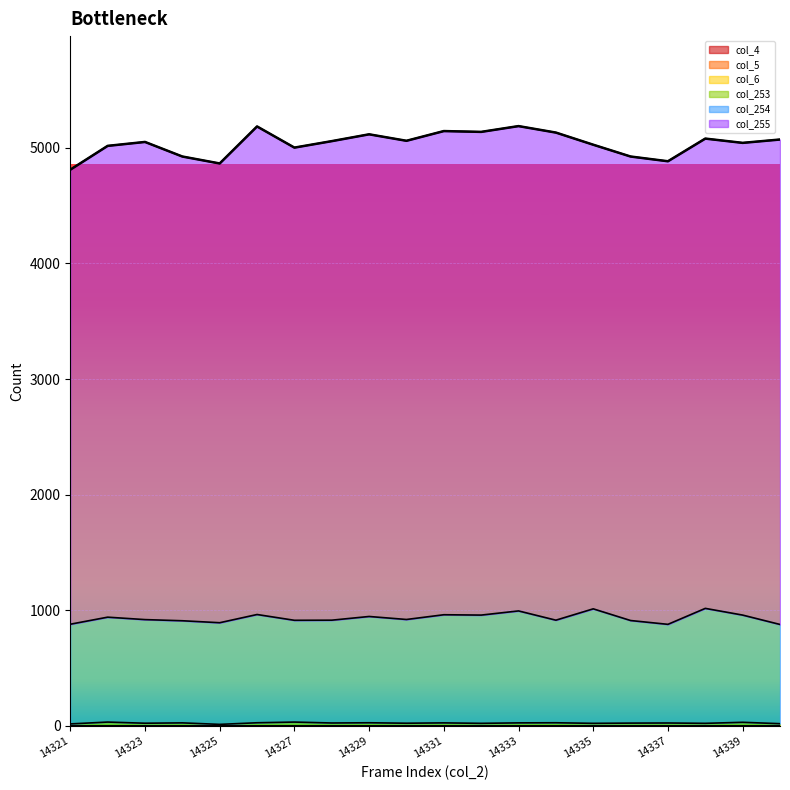

True or false: col_5 has a value of 0 at 14333.

True